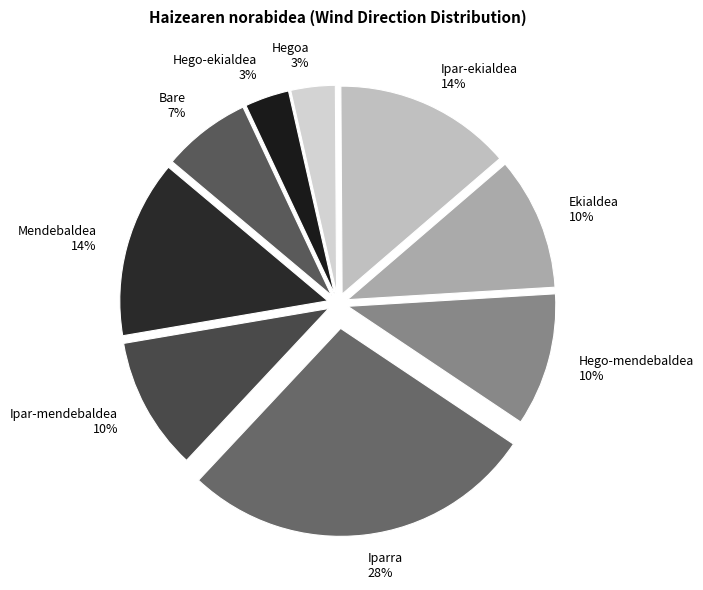

To the nearest percent, what portion does Mendebaldea represent?

14%